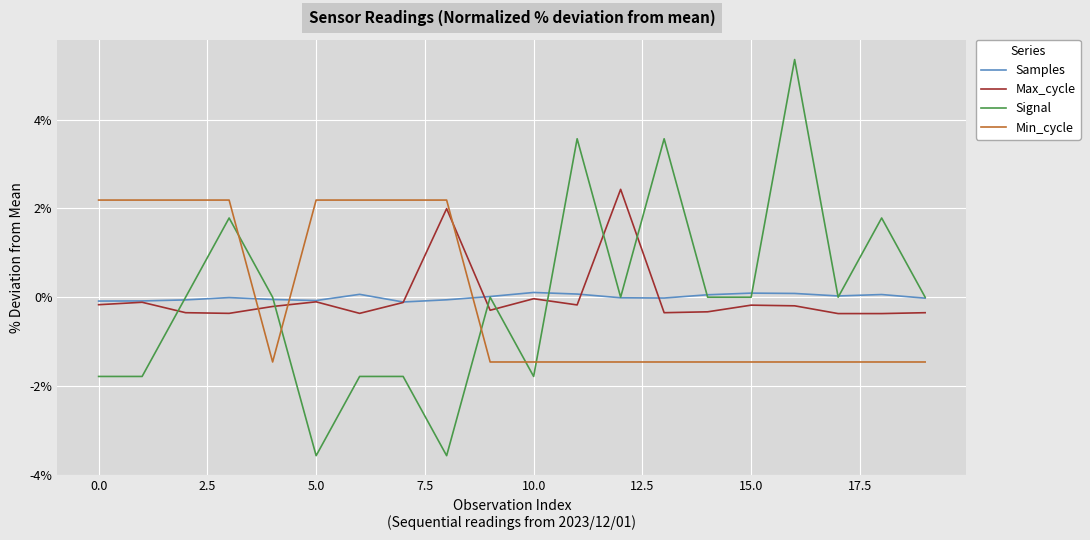

Which series ends up on top after the final intersection of Max_cycle and Signal?

Signal